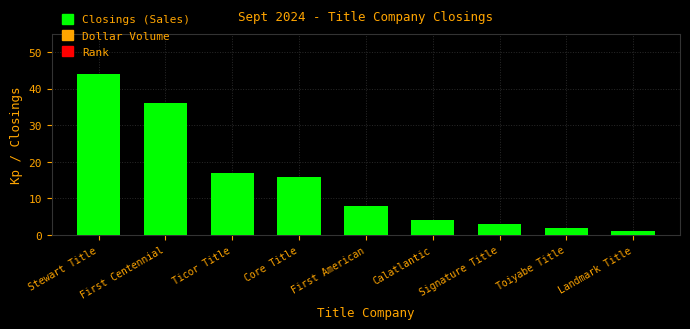

Between First Centennial and Ticor Title, which is larger?

First Centennial